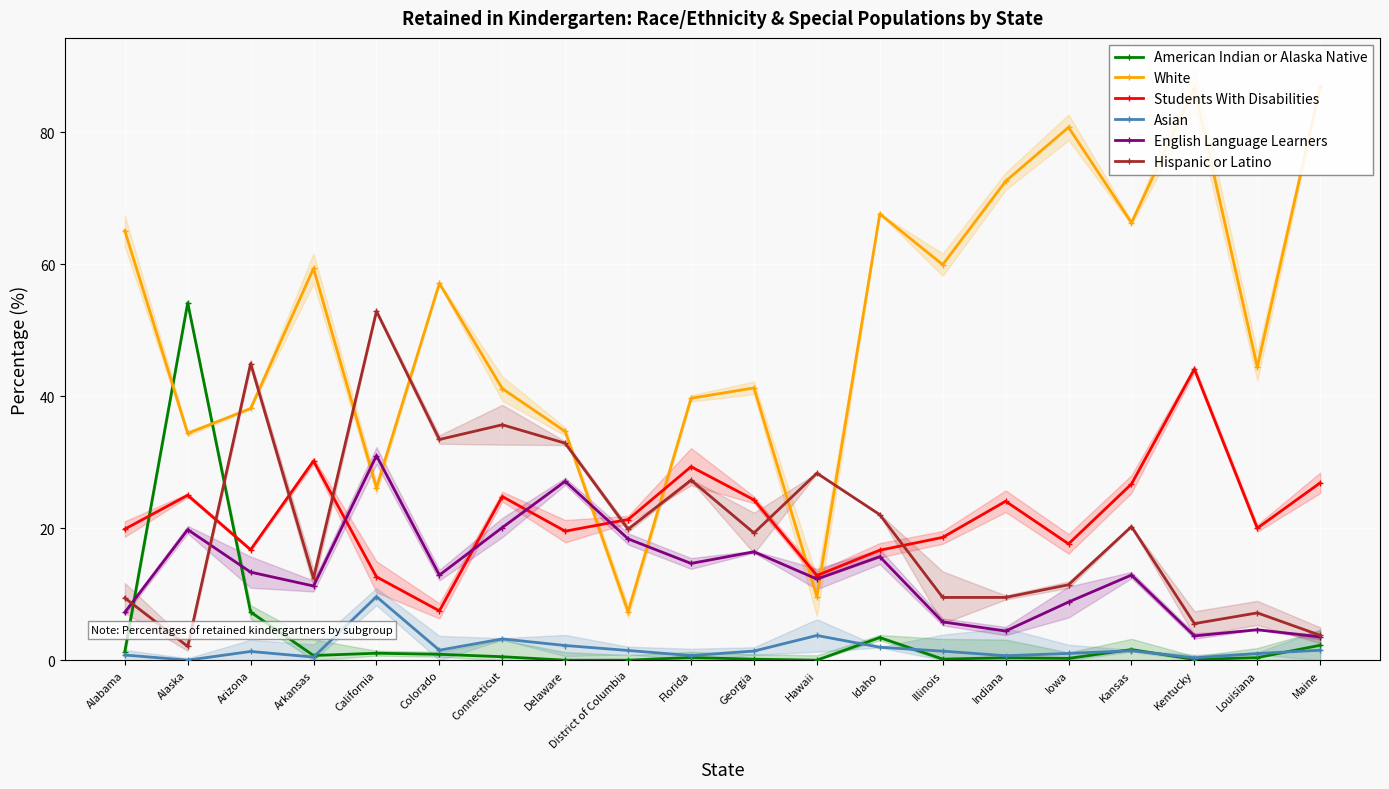

In American Indian or Alaska Native, how many points are higher than both neighbors (excluding endpoints)?

6